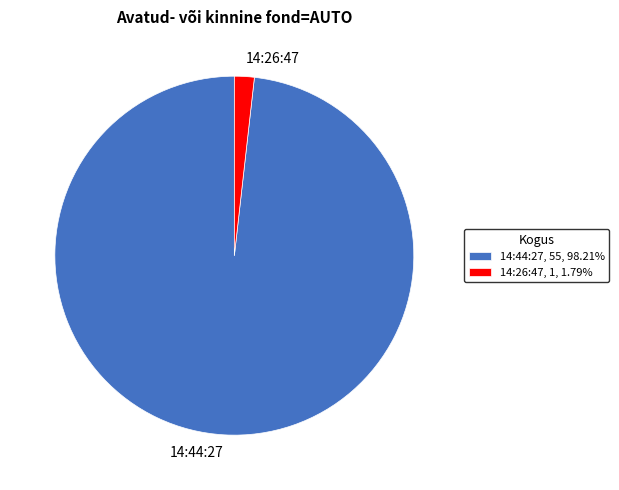

Combined, do 14:44:27, 55, 98.21% and 14:26:47, 1, 1.79% account for over 50%?

Yes